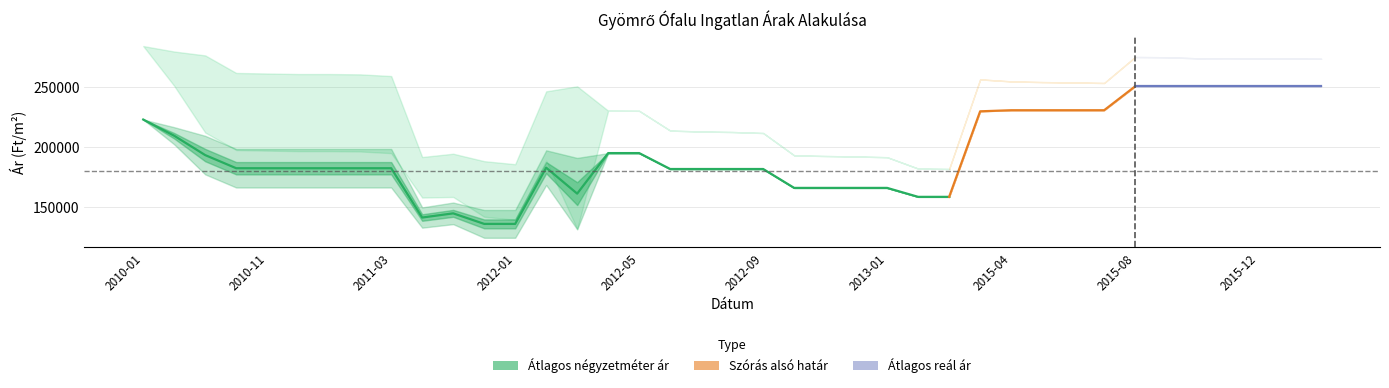

Reading right to left, transcribe all the data shown in this chart.

Átlagos négyzetméter ár: 2016-02=250909	2016-01=250909	2015-12=250909	2015-11=250909	2015-10=250909	2015-09=250909	2015-08=250909	2015-07=230909	2015-06=230909	2015-05=230909	2015-04=230909	2014-05=230000	2013-03=158333	2013-02=158333	2013-01=165833	2012-12=165833	2012-11=165833	2012-10=165833	2012-09=181666	2012-08=181666	2012-07=181666	2012-06=181666	2012-05=195000	2012-04=195000	2012-03=161041	2012-02=182788	2012-01=135679	2011-12=135679	2011-11=144515	2011-05=141003	2011-03=182311	2011-02=182311	2011-01=182311	2010-12=182311	2010-11=182311	2010-10=182311	2010-09=193314	2010-08=209513	2010-01=223115
Szórás alsó határ: 2016-02=274006	2016-01=274141	2015-12=274345	2015-11=274480	2015-10=274412	2015-09=275297	2015-08=275502	2015-07=253730	2015-06=254172	2015-05=254489	2015-04=255060	2014-05=256748	2013-03=181697	2013-02=182027	2013-01=191546	2012-12=192147	2012-11=192551	2012-10=193108	2012-09=211824	2012-08=212665	2012-07=213059	2012-06=213853	2012-05=230407	2012-04=230530	2012-03=131341	2012-02=188609	2012-01=139103	2011-12=141646	2011-11=158248	2011-05=157739	2011-03=194943	2011-02=196360	2011-01=196619	2010-12=196619	2010-11=197075	2010-10=197533	2010-09=212240	2010-08=251342	2010-01=284684
Szórás felső határ: 2016-02=274006	2016-01=274141	2015-12=274345	2015-11=274480	2015-10=274412	2015-09=275297	2015-08=275502	2015-07=253730	2015-06=254172	2015-05=254489	2015-04=255060	2014-05=256748	2013-03=181697	2013-02=182027	2013-01=191546	2012-12=192147	2012-11=192551	2012-10=193108	2012-09=211824	2012-08=212665	2012-07=213059	2012-06=213853	2012-05=230407	2012-04=230530	2012-03=250959	2012-02=246717	2012-01=185689	2011-12=188232	2011-11=194470	2011-05=191709	2011-03=259551	2011-02=260968	2011-01=261227	2010-12=261227	2010-11=261683	2010-10=262141	2010-09=276848	2010-08=280096	2010-01=284684
Átlagos reál ár: 2016-02=274006	2016-01=274141	2015-12=274345	2015-11=274480	2015-10=274412	2015-09=275297	2015-08=275502	2015-07=253730	2015-06=254172	2015-05=254489	2015-04=255060	2014-05=256748	2013-03=181697	2013-02=182027	2013-01=191546	2012-12=192147	2012-11=192551	2012-10=193108	2012-09=211824	2012-08=212665	2012-07=213059	2012-06=213853	2012-05=230407	2012-04=230530	2012-03=191150	2012-02=217663	2012-01=162396	2011-12=164939	2011-11=176359	2011-05=174724	2011-03=227247	2011-02=228664	2011-01=228923	2010-12=228923	2010-11=229379	2010-10=229837	2010-09=244544	2010-08=265719	2010-01=284684